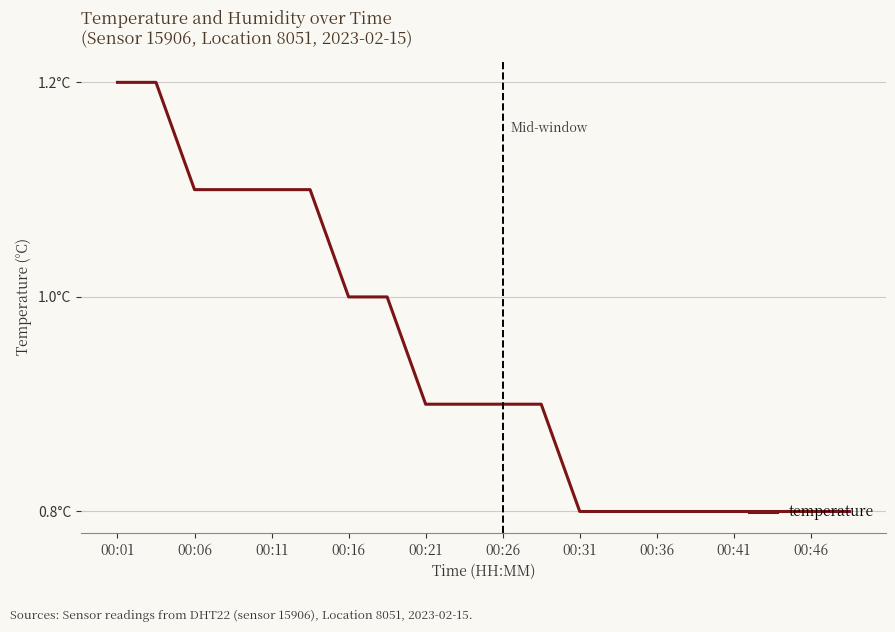

True or false: the data has more than 0 interior local peaks.

False